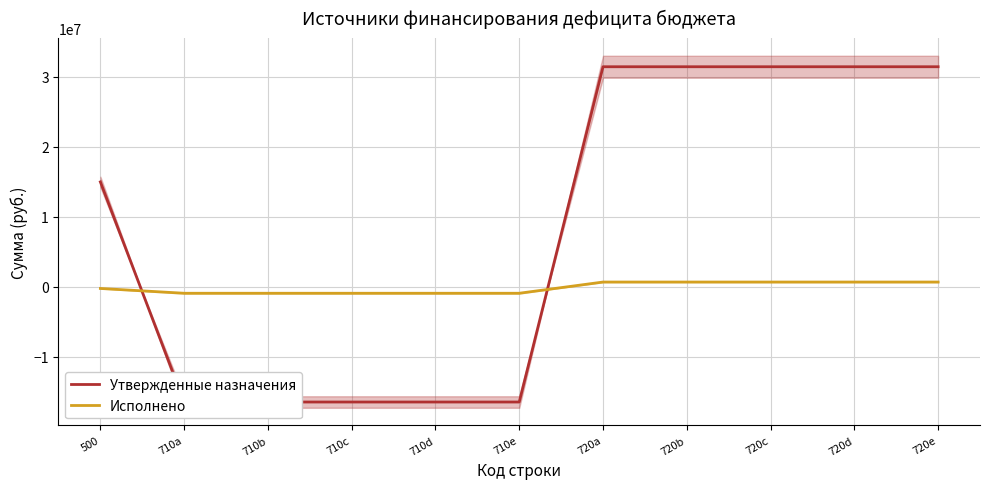

What is the label of the 5th point from the right?

720a